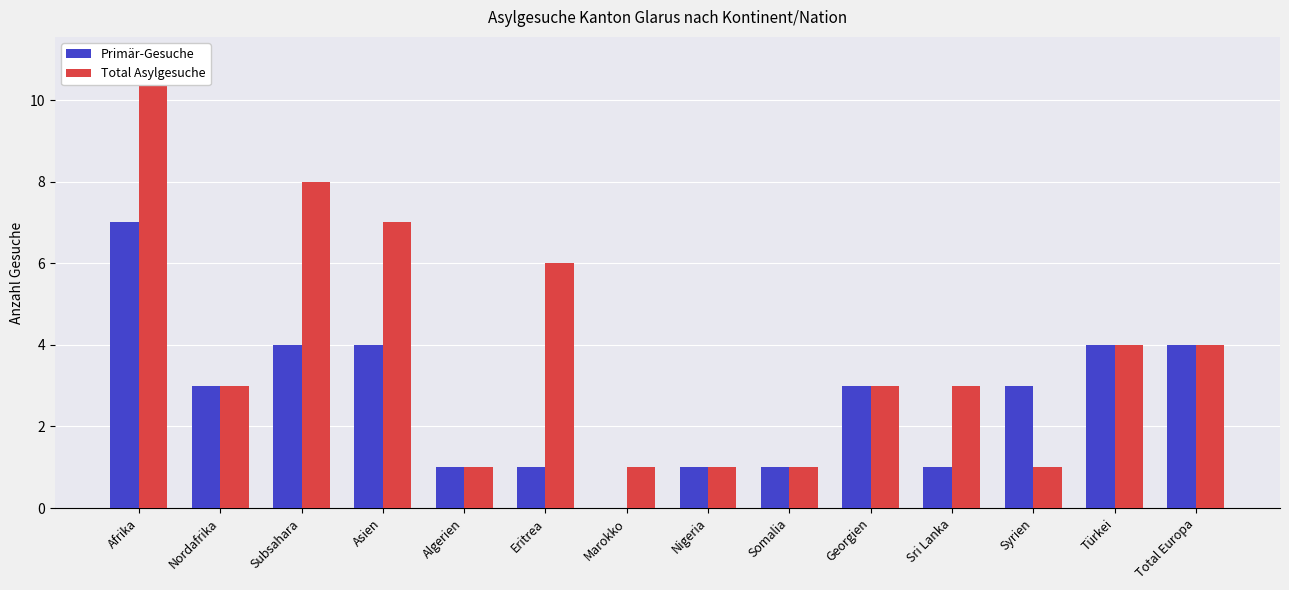

Rank the categories by Primär-Gesuche value from lowest to highest.

Marokko, Algerien, Eritrea, Nigeria, Somalia, Sri Lanka, Nordafrika, Georgien, Syrien, Subsahara, Asien, Türkei, Total Europa, Afrika